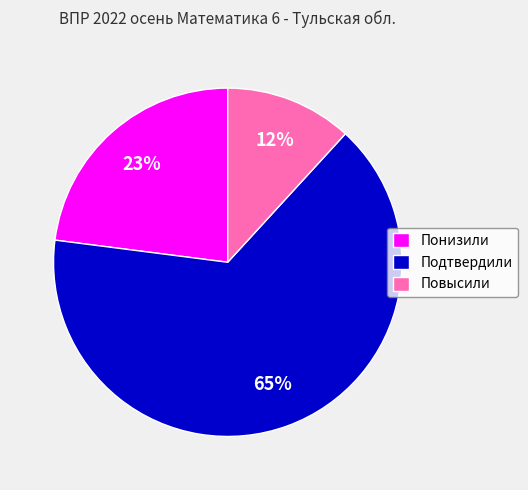

Is there any slice that represents more than half of the pie?

Yes